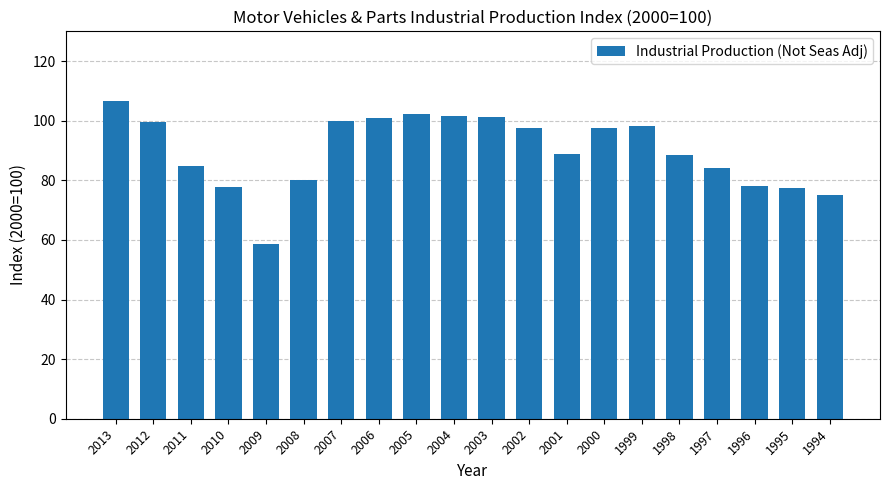

What is the value of the 12th bar from the left?

97.6